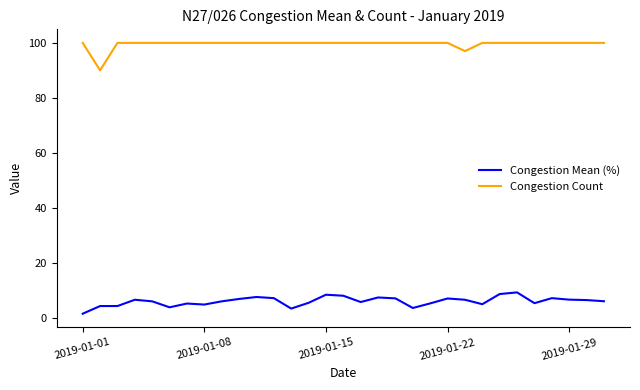

Rank the series by their average value, from highest to lowest.

Congestion Count, Congestion Mean (%)